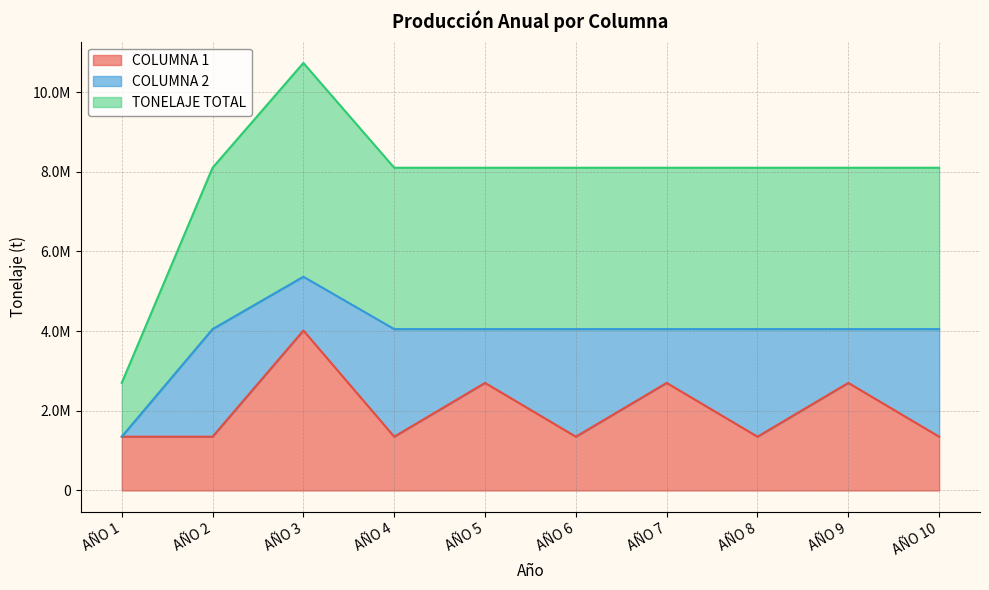

List the labels in order of COLUMNA 1 value, smallest first.

AÑO 1, AÑO 2, AÑO 4, AÑO 6, AÑO 8, AÑO 10, AÑO 5, AÑO 7, AÑO 9, AÑO 3